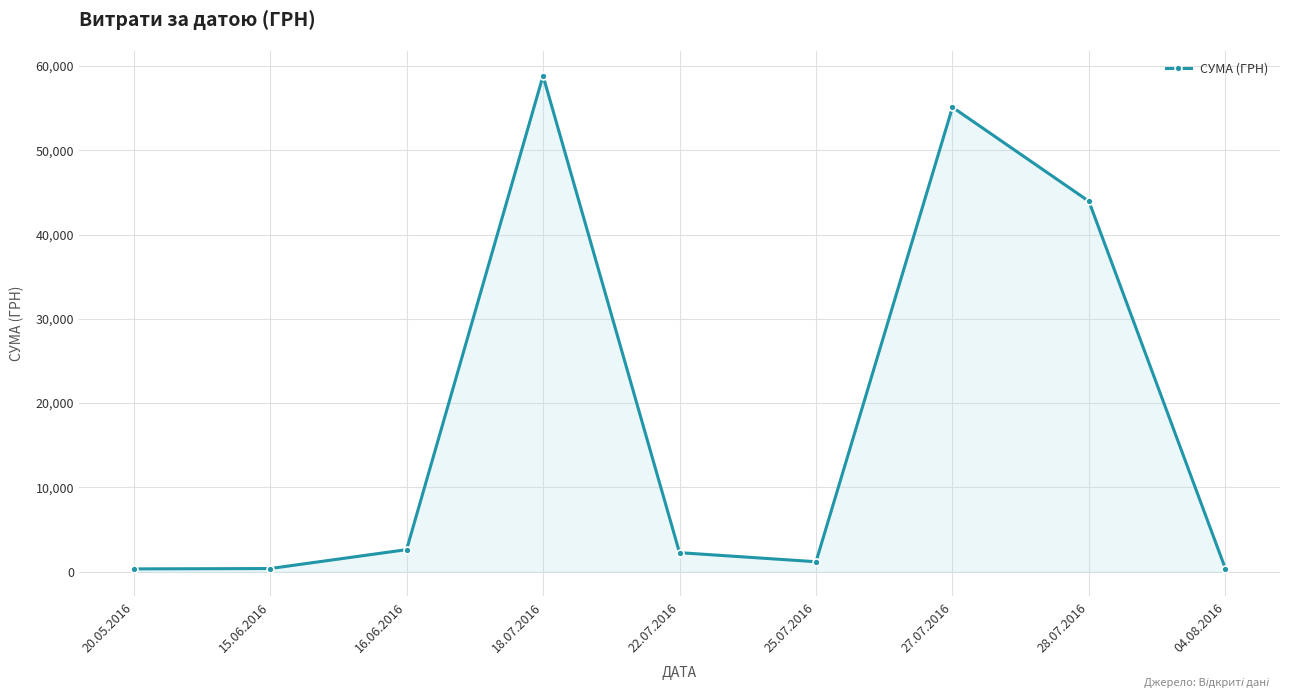

What is the sum of all values?

164986.4